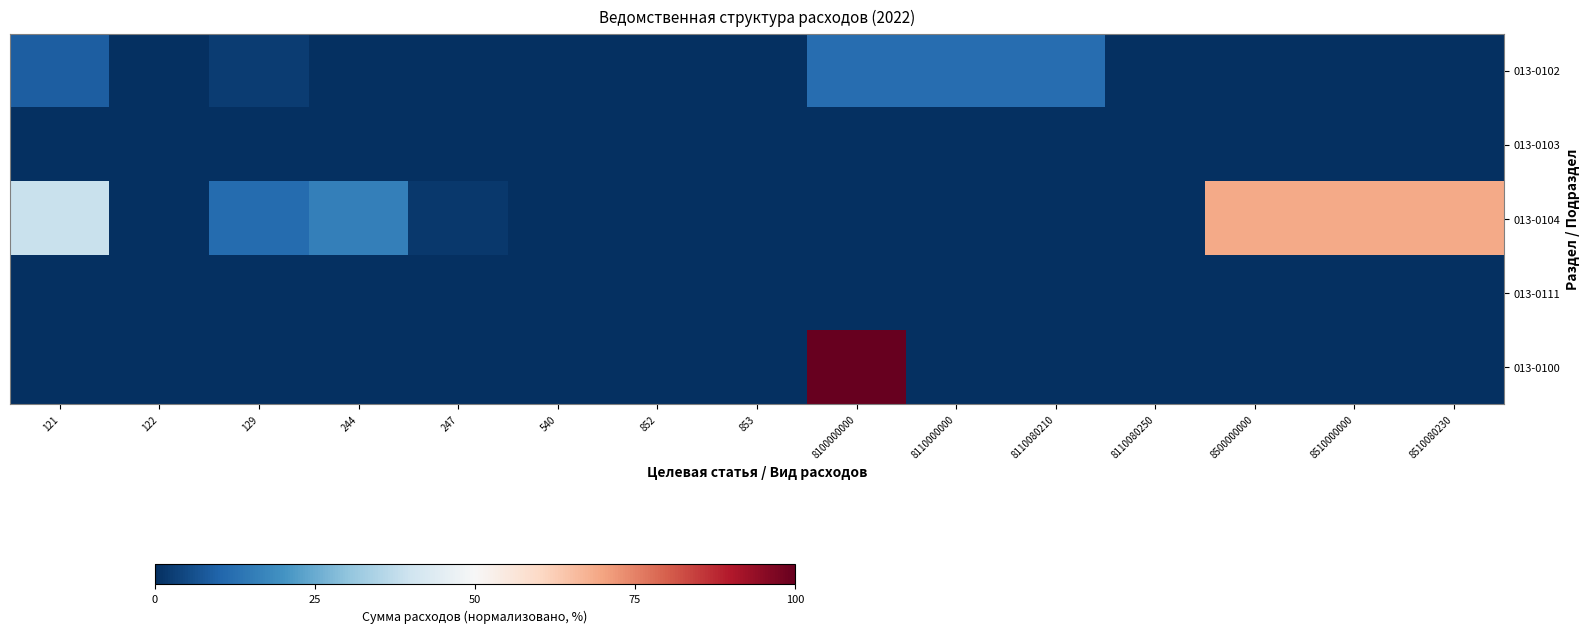

Reading left to right, extract all data points from this chart.

013-0102: 121=9.0	122=0.1	129=2.7	244=0.0	247=0.0	540=0.0	852=0.0	853=0.0	8100000000=11.8	8110000000=11.8	8110080210=11.8	8110080250=0.0	8500000000=0.0	8510000000=0.0	8510080230=0.0
013-0103: 121=0.0	122=0.0	129=0.0	244=0.0	247=0.0	540=0.4	852=0.0	853=0.0	8100000000=0.4	8110000000=0.4	8110080210=0.0	8110080250=0.4	8500000000=0.0	8510000000=0.0	8510080230=0.0
013-0104: 121=38.8	122=0.0	129=11.7	244=15.8	247=1.8	540=0.0	852=0.0	853=0.0	8100000000=0.0	8110000000=0.0	8110080210=0.0	8110080250=0.0	8500000000=68.8	8510000000=68.8	8510080230=68.8
013-0111: 121=0.0	122=0.0	129=0.0	244=0.0	247=0.0	540=0.0	852=0.0	853=0.0	8100000000=0.1	8110000000=0.0	8110080210=0.0	8110080250=0.0	8500000000=0.1	8510000000=0.1	8510080230=0.0
013-0100: 121=0.0	122=0.0	129=0.0	244=0.0	247=0.0	540=0.0	852=0.0	853=0.0	8100000000=100.0	8110000000=0.0	8110080210=0.0	8110080250=0.0	8500000000=0.0	8510000000=0.0	8510080230=0.0